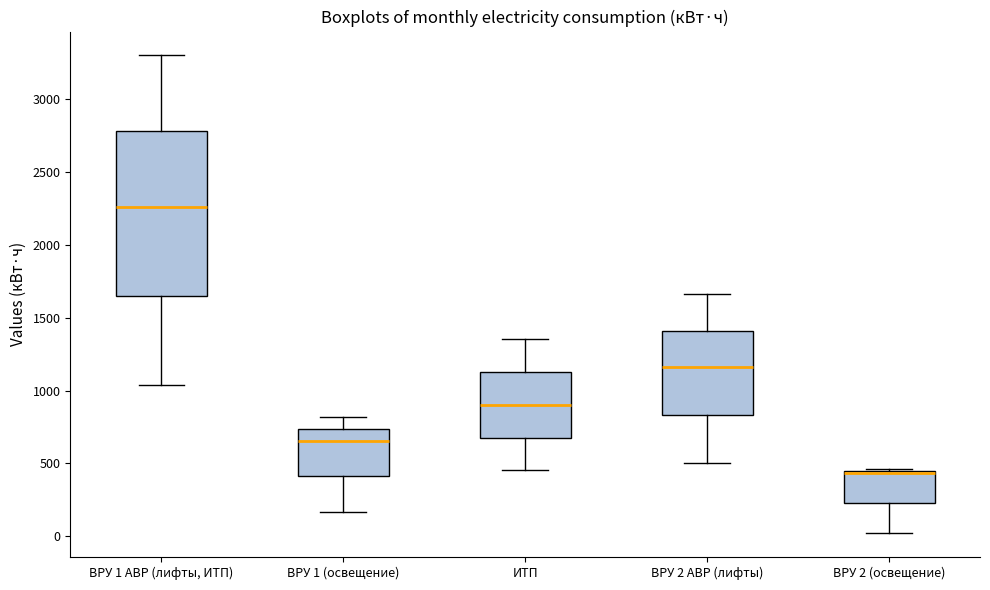

Where does the lower whisker of the box for ИТП end on the y-axis? The values are not printed on the chart, so give them approximately, as read against the axis.

450